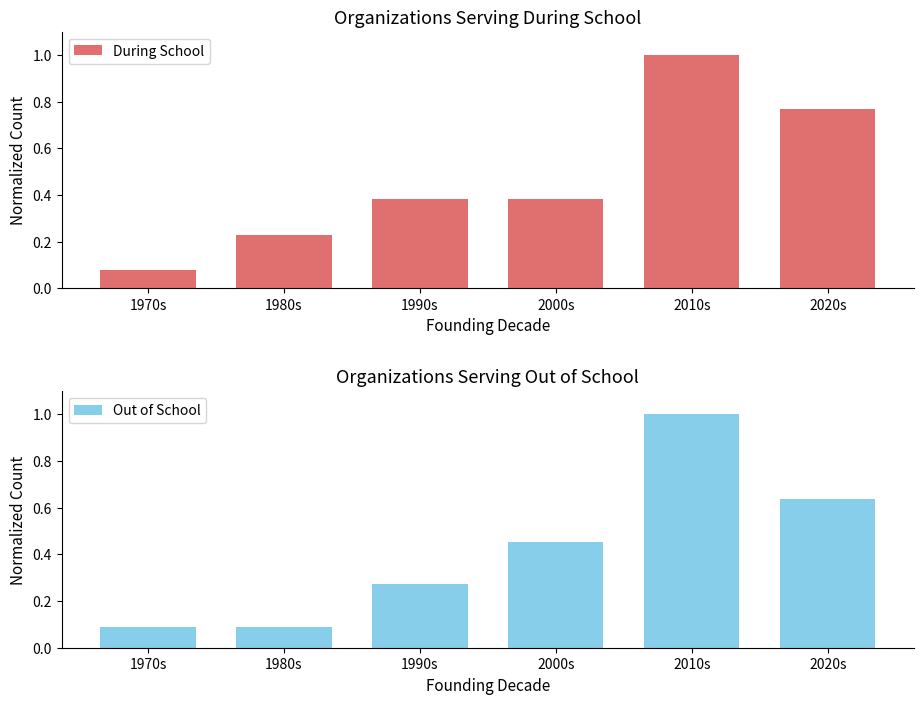

Are the bars grouped side by side (vs. stacked)?

Yes